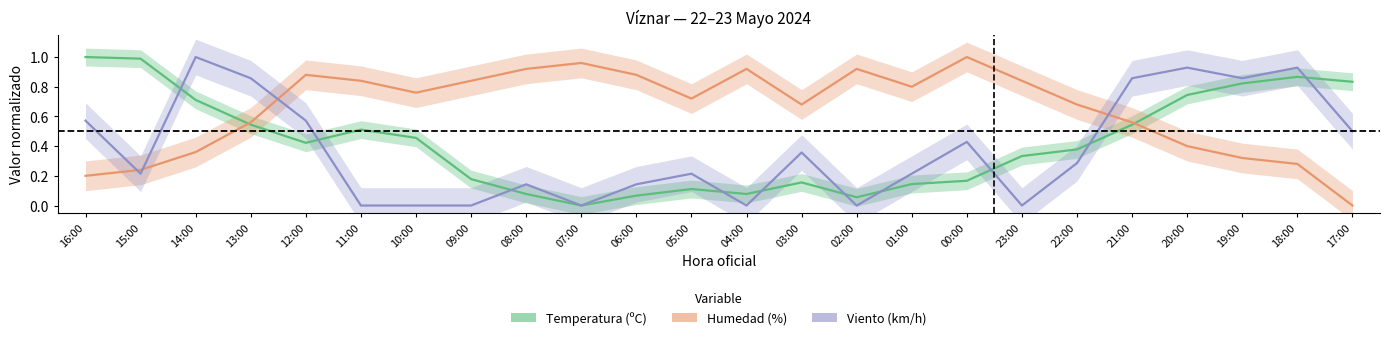

Rank the series at 14:00 from lowest to highest value.

Humedad (%), Temperatura (ºC), Velocidad del viento (km/h)